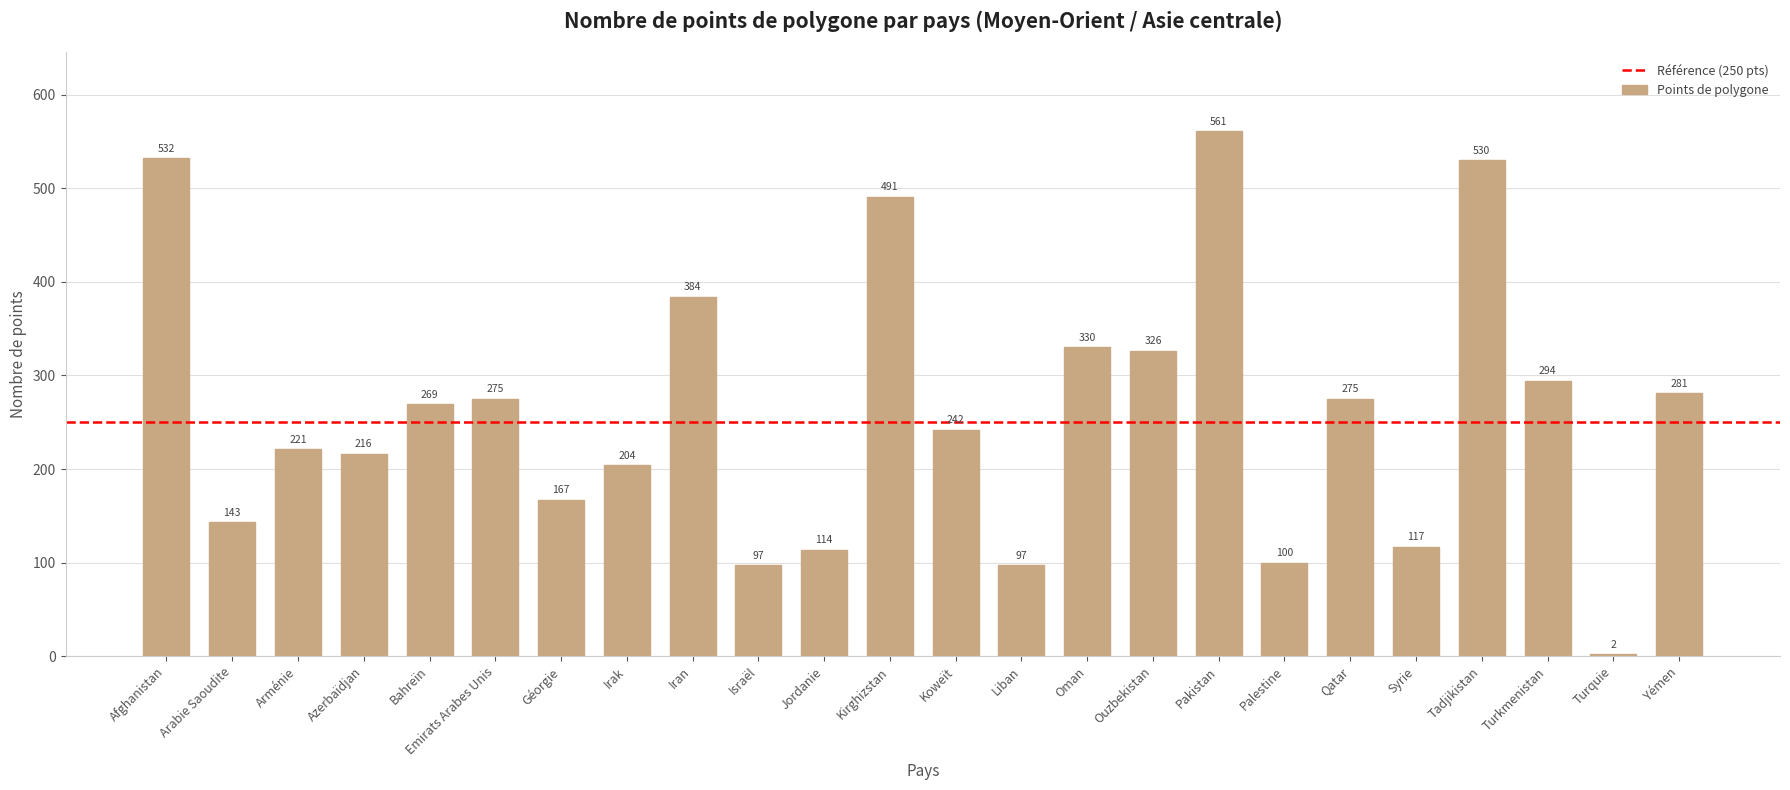

What is the difference between the maximum and minimum values?

559